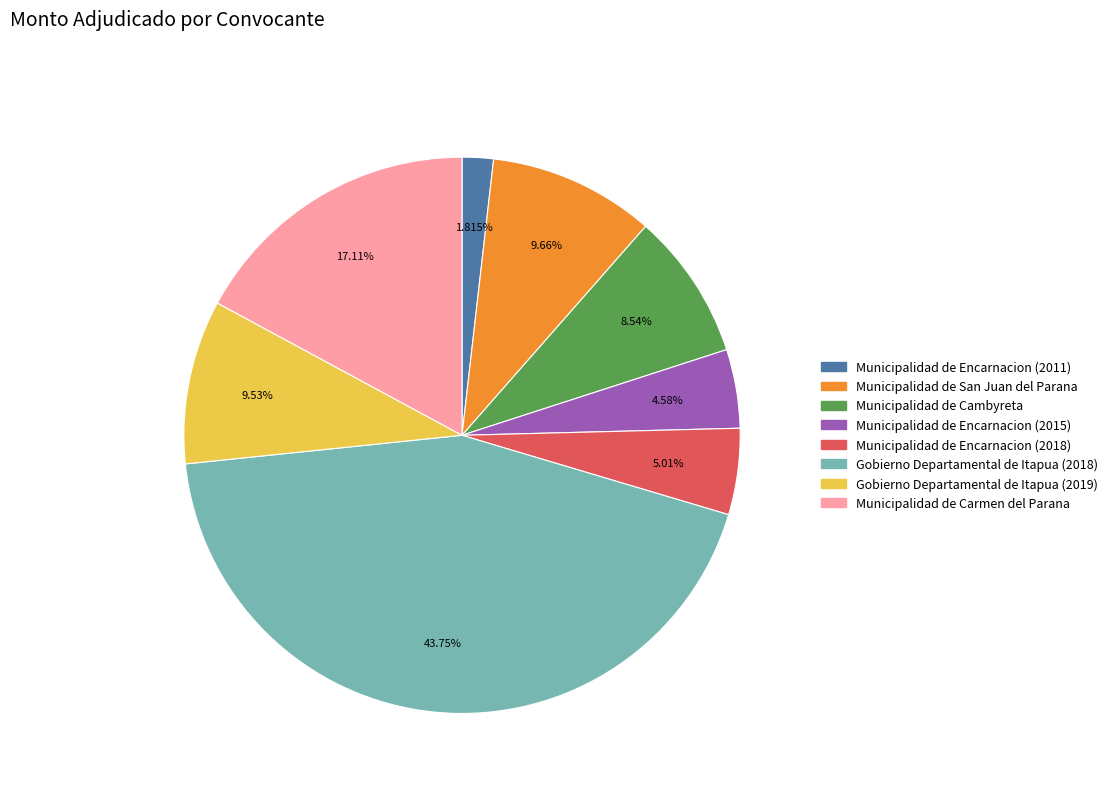

True or false: Gobierno Departamental de Itapua (2018) accounts for 44% of the total.

True